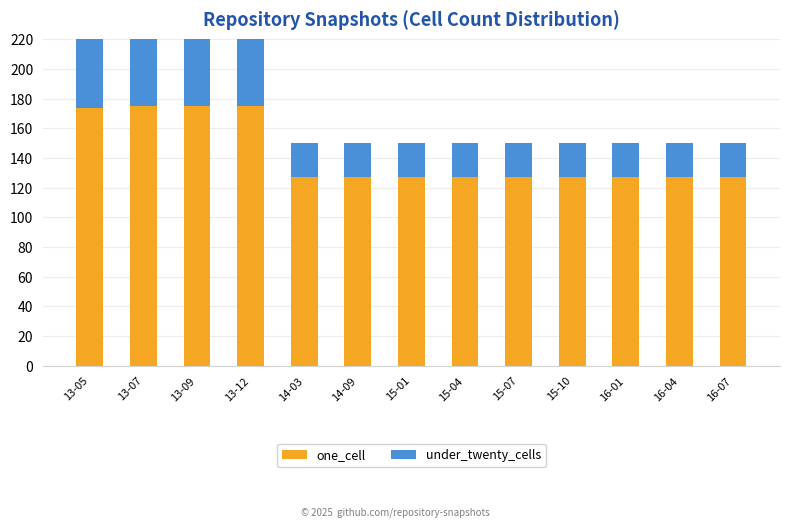

What is the sum of all under_twenty_cells values?

397